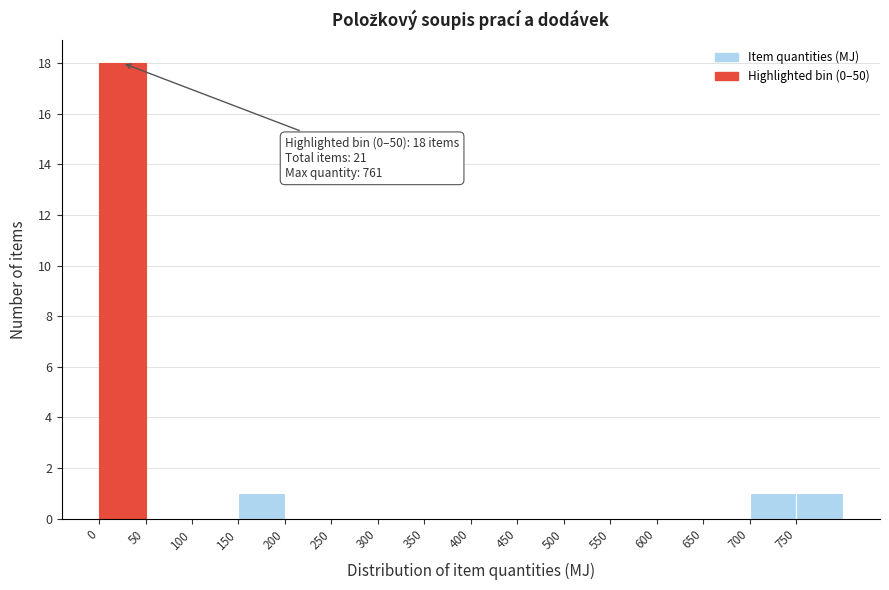

Over which range of the x-axis is the bar tallest?

0 to 50